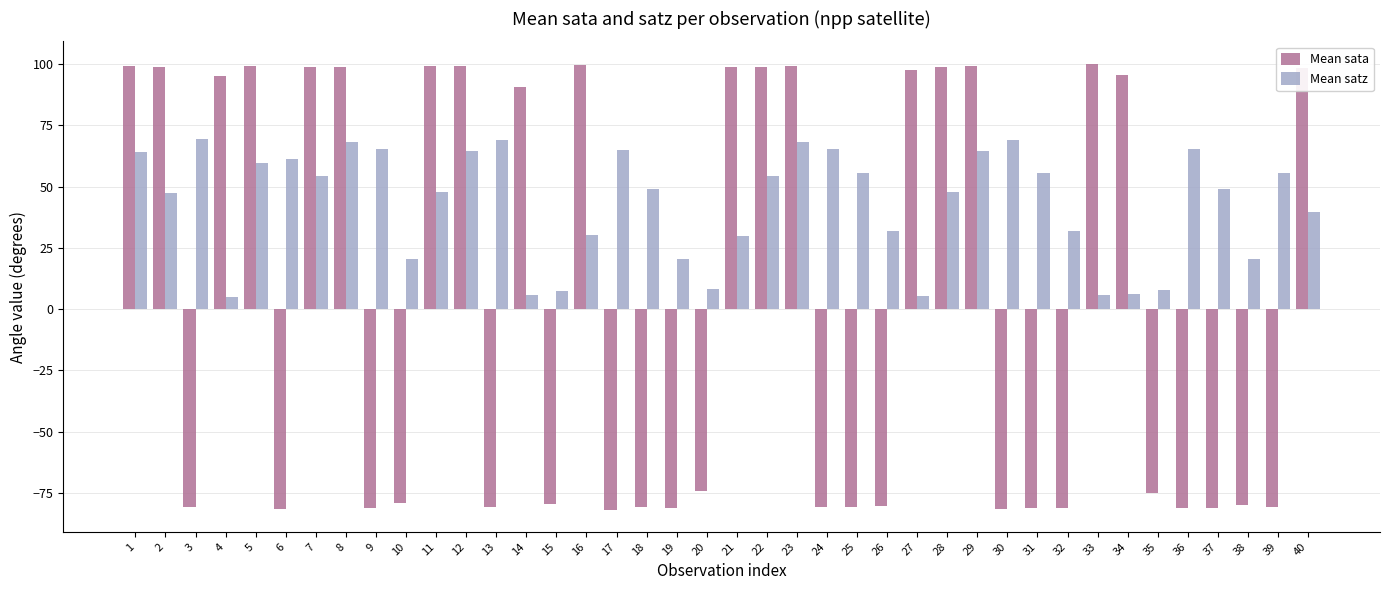

What is the difference between the highest and lowest values at 14?

84.9